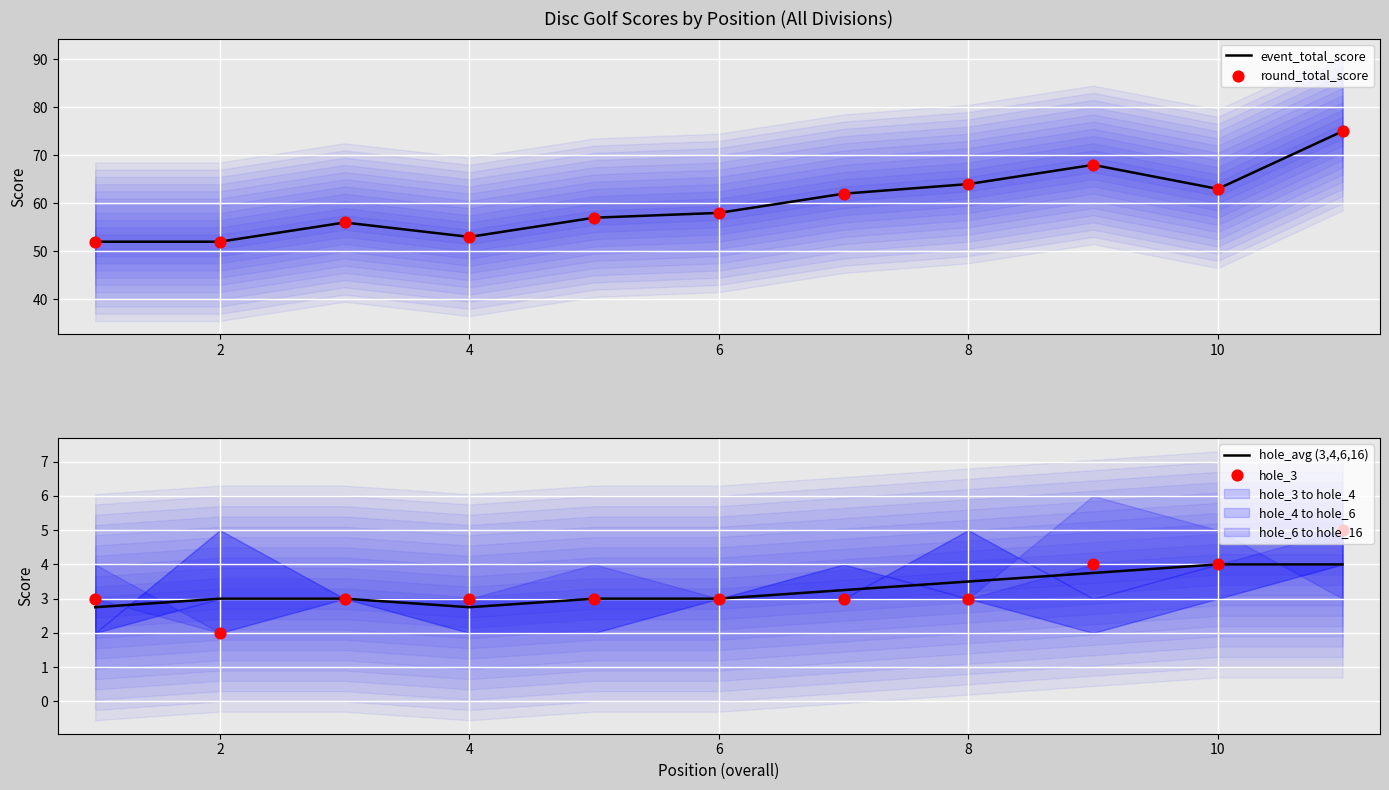

What is the minimum value for event_total_score?

52